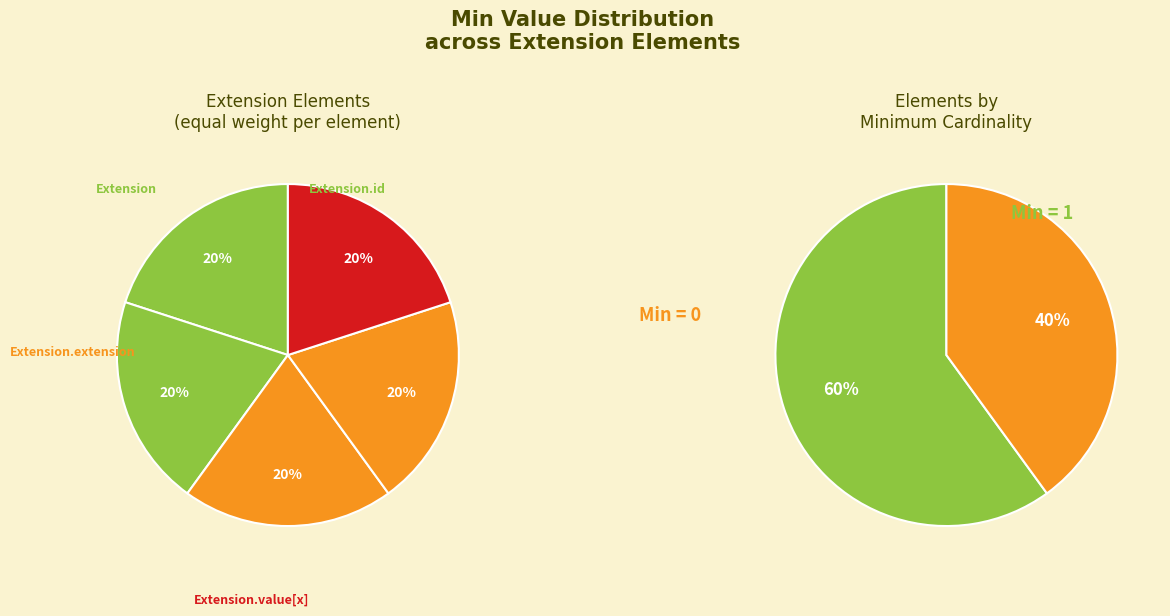

How many slices are in this pie chart?

5